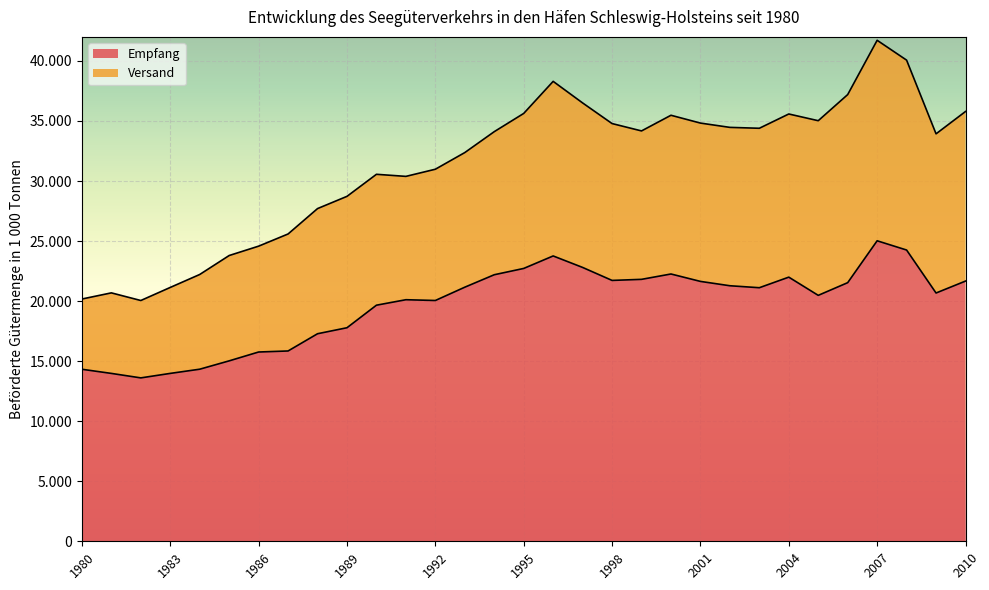

What is the change in value from 1981 to 2005?

+6499